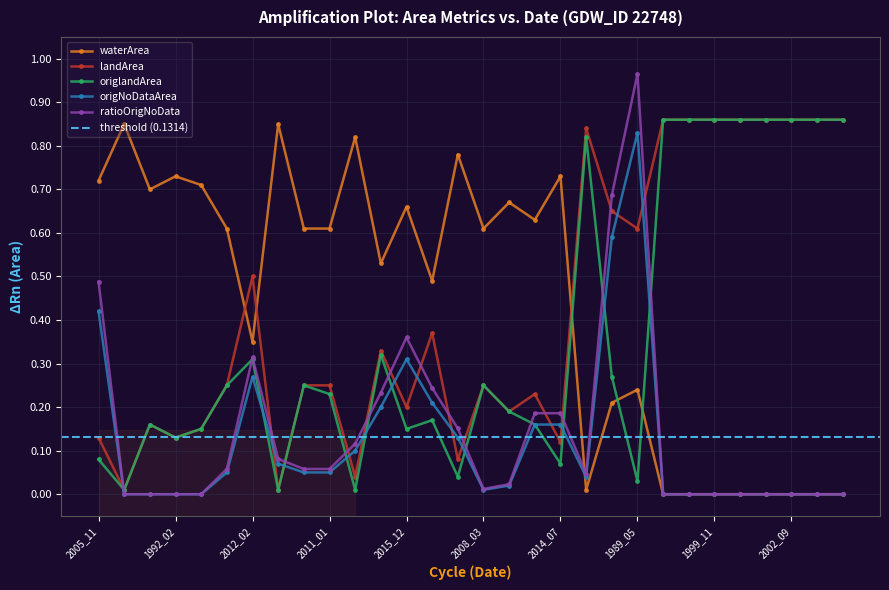

The ratioOrigNoData series shows 0.0 at 1988_02. True or false?

True